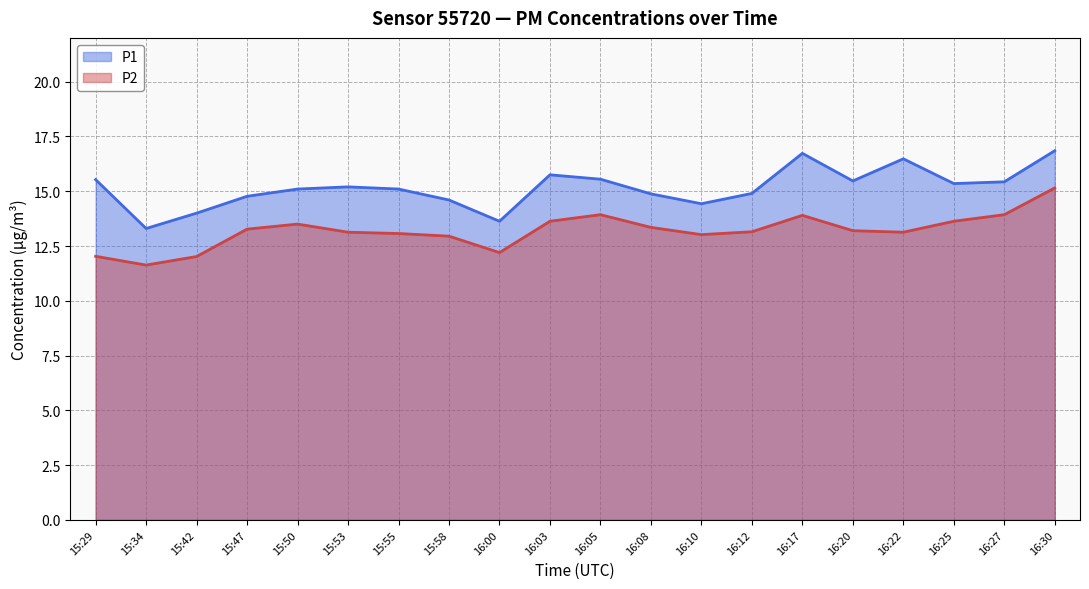

What is the sum of all P1 values?

303.1